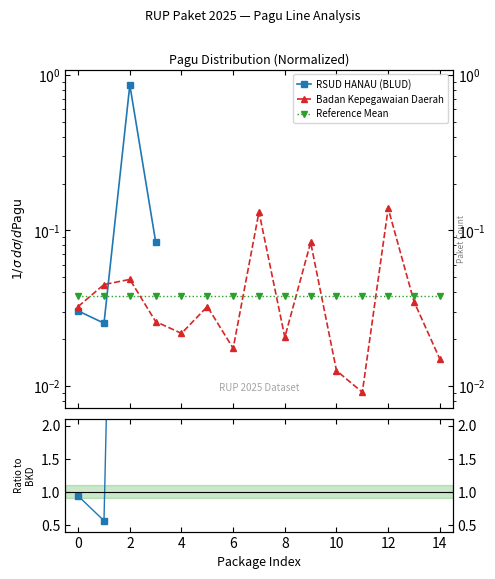

Which has a higher value, 2 or 0?

2